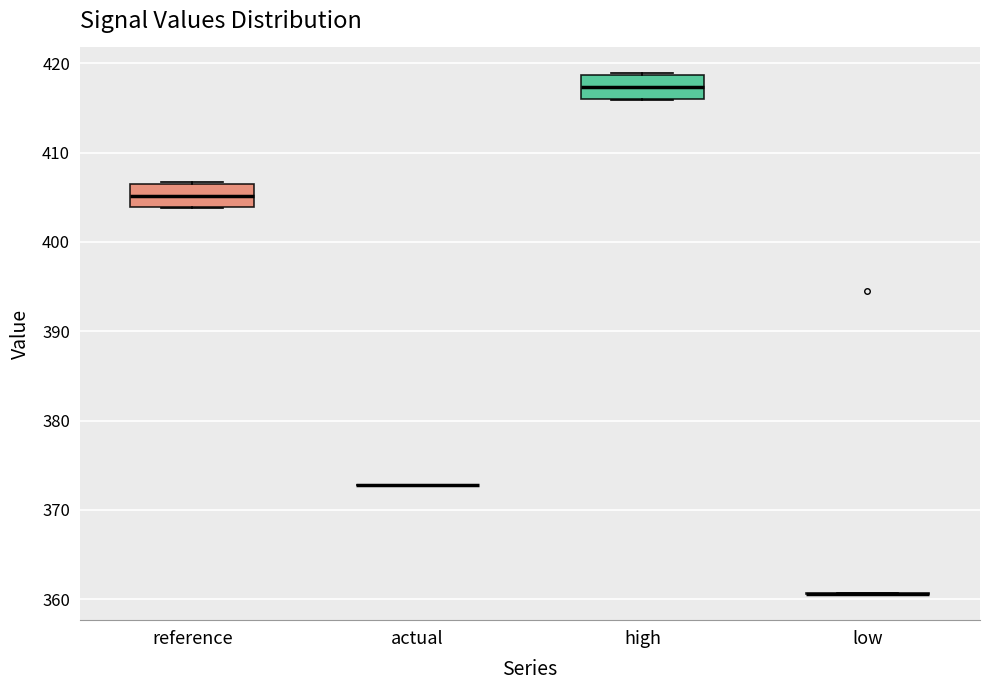

Reading left to right, read every box against the y-axis: the position of its median line, the range the box covers, and the ends of its whiskers. The values are not printed on the chart, so give them approximately, as read against the axis.

reference: median 405, box 404 to 407, whiskers 404 to 407
actual: box collapsed to a line at 373, whiskers 373 to 373
high: median 417, box 416 to 419, whiskers 416 to 419
low: box collapsed to a line at 361, whiskers 361 to 361